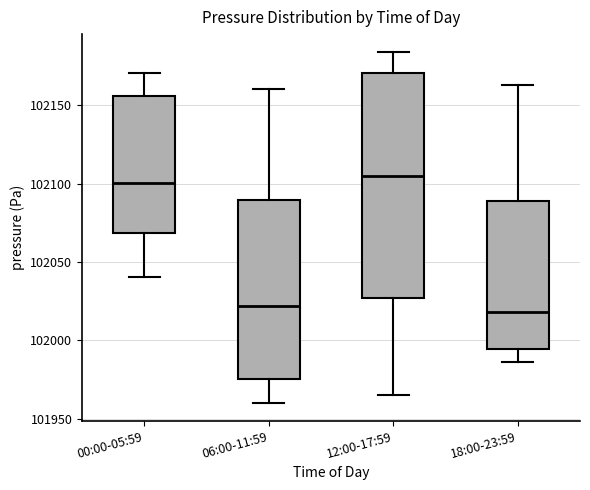

Which box is the tallest, from its lower edge to its upper edge?

12:00-17:59